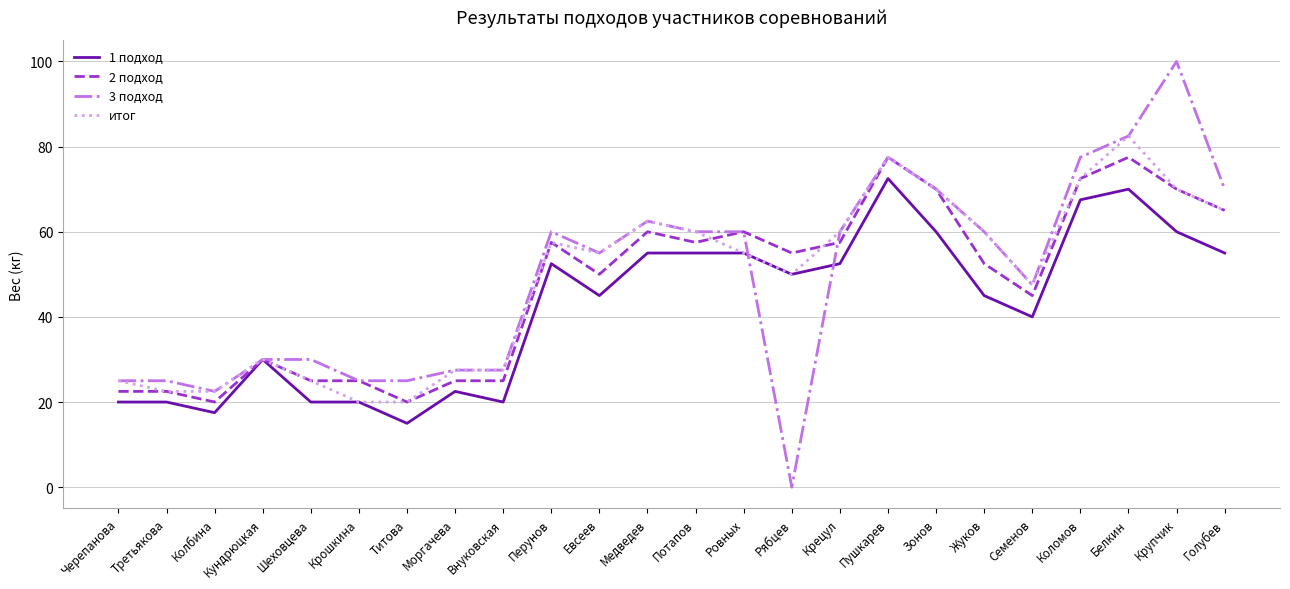

Which series changed the most between Медведев and Голубев?

3 подход